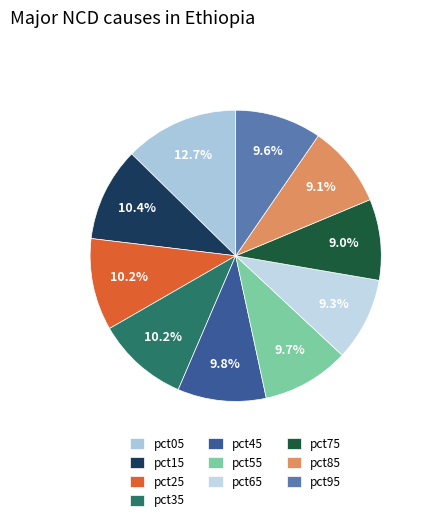

How many slices are in this pie chart?

10